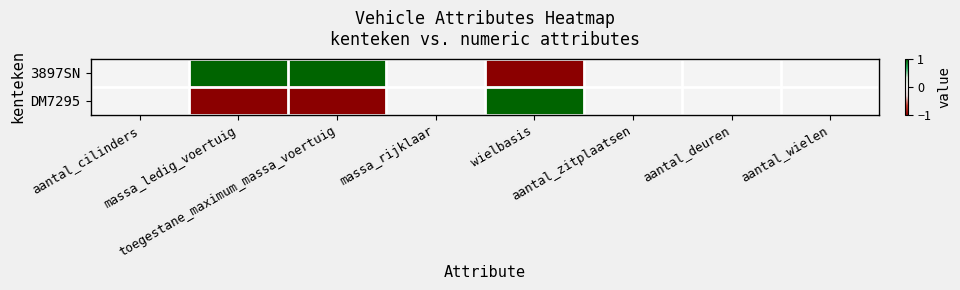

Between aantal_cilinders and massa_ledig_voertuig, which is larger?

massa_ledig_voertuig